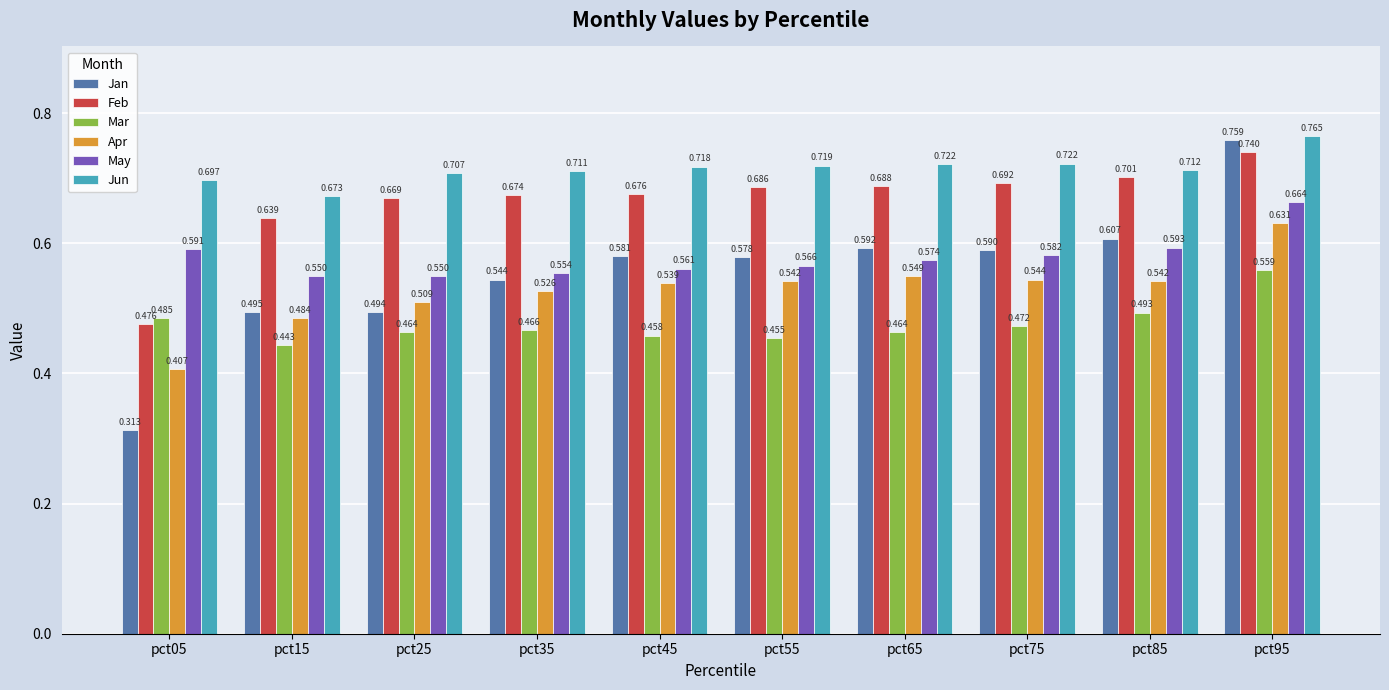

Count the number of categories in the chart.

10